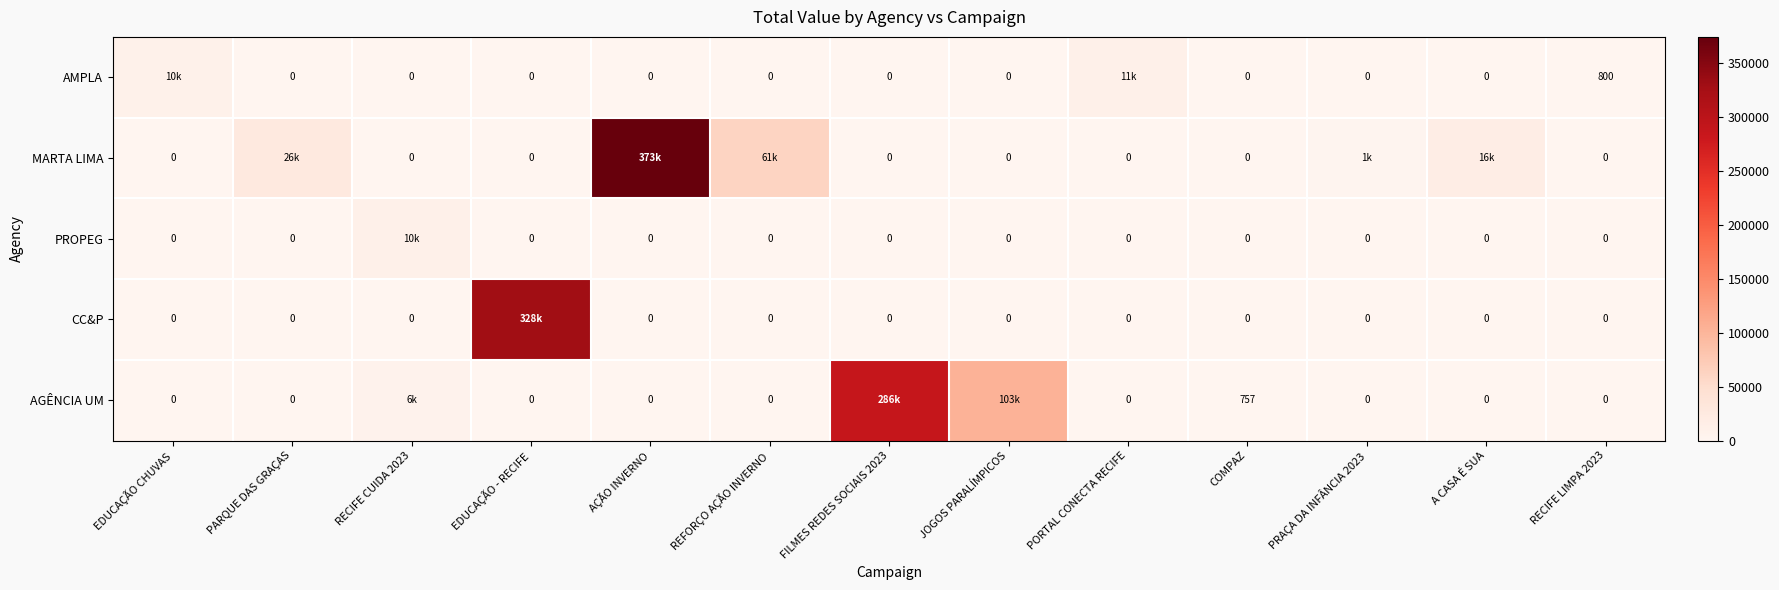

Which category has the lowest value across all series?

PARQUE DAS GRAÇAS